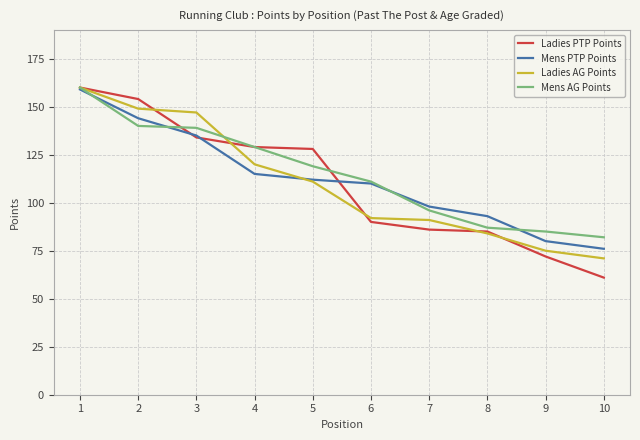

Between 5 and 10, which series saw the biggest shift?

Ladies PTP Points